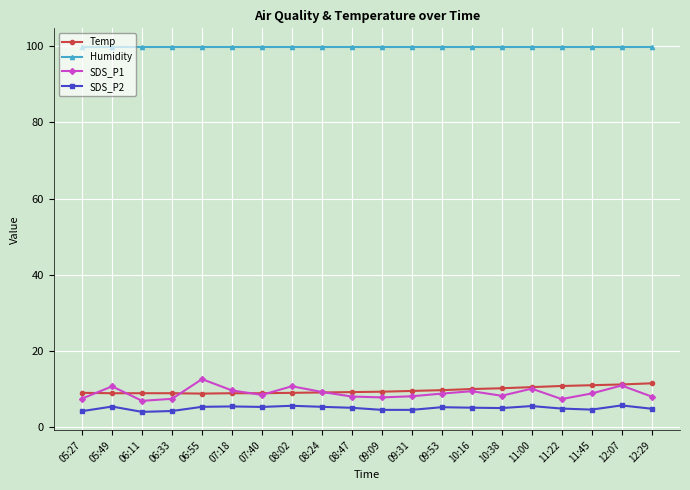

True or false: SDS_P1 and SDS_P2 cross at least once.

False